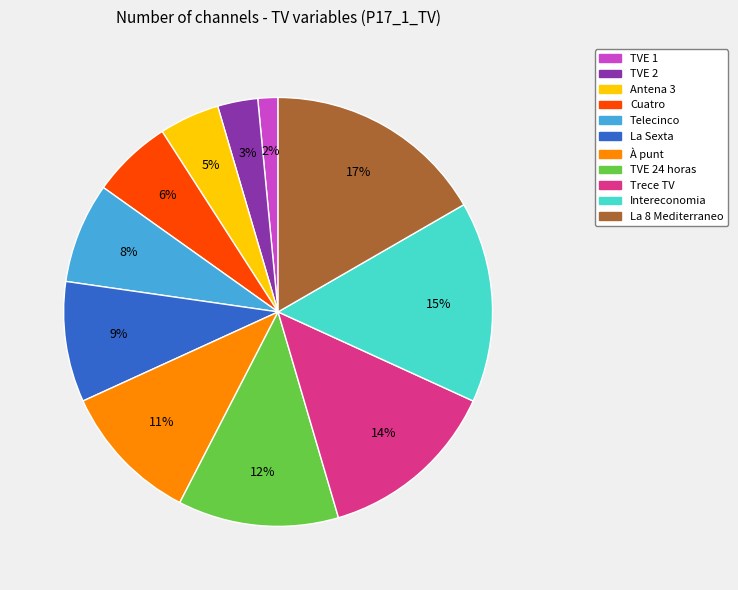

Is there a majority slice in this chart?

No